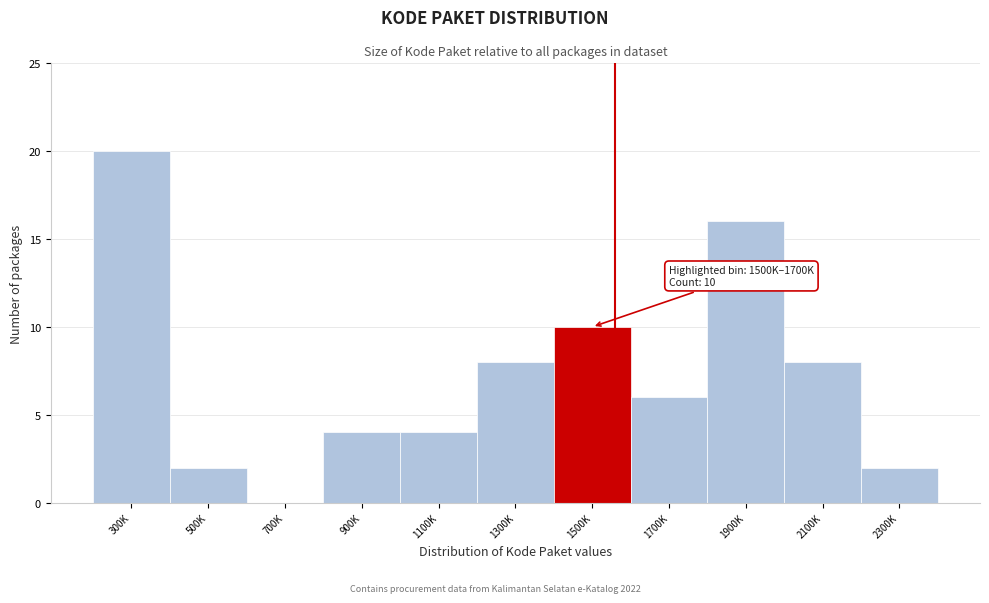

Reading right to left, what are all the values shown in this chart?

2300K=2	2100K=8	1900K=16	1700K=6	1500K=10	1300K=8	1100K=4	900K=4	700K=0	500K=2	300K=20